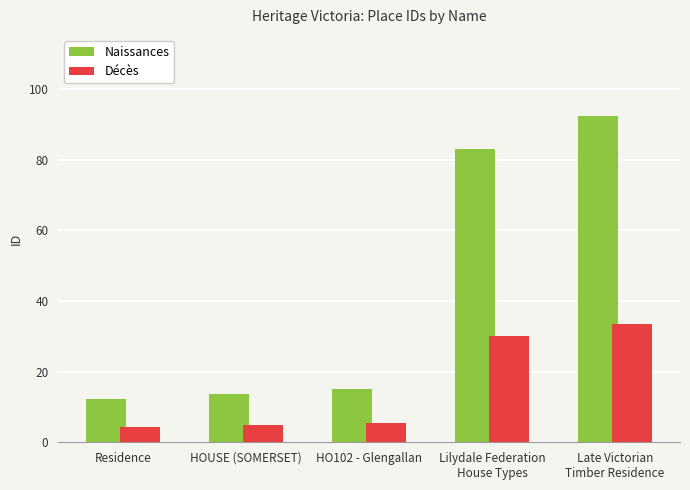

Reading left to right, list all the values displayed in this chart.

Naissances: 12.2	13.5	15.1	83.0	92.2
Décès: 4.4	4.9	5.5	30.2	33.5